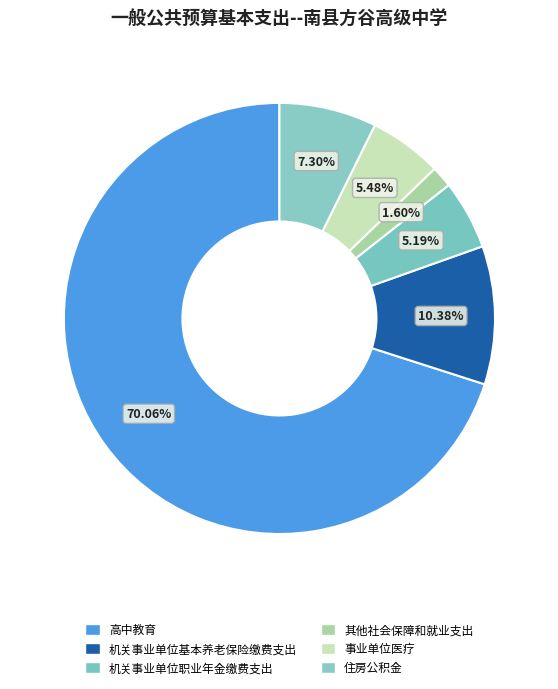

Which category has the biggest portion of the pie?

高中教育